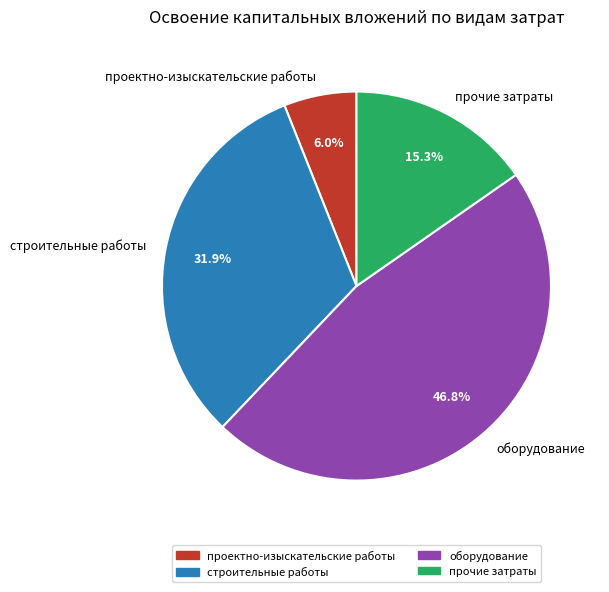

To the nearest percent, what portion does строительные работы represent?

32%